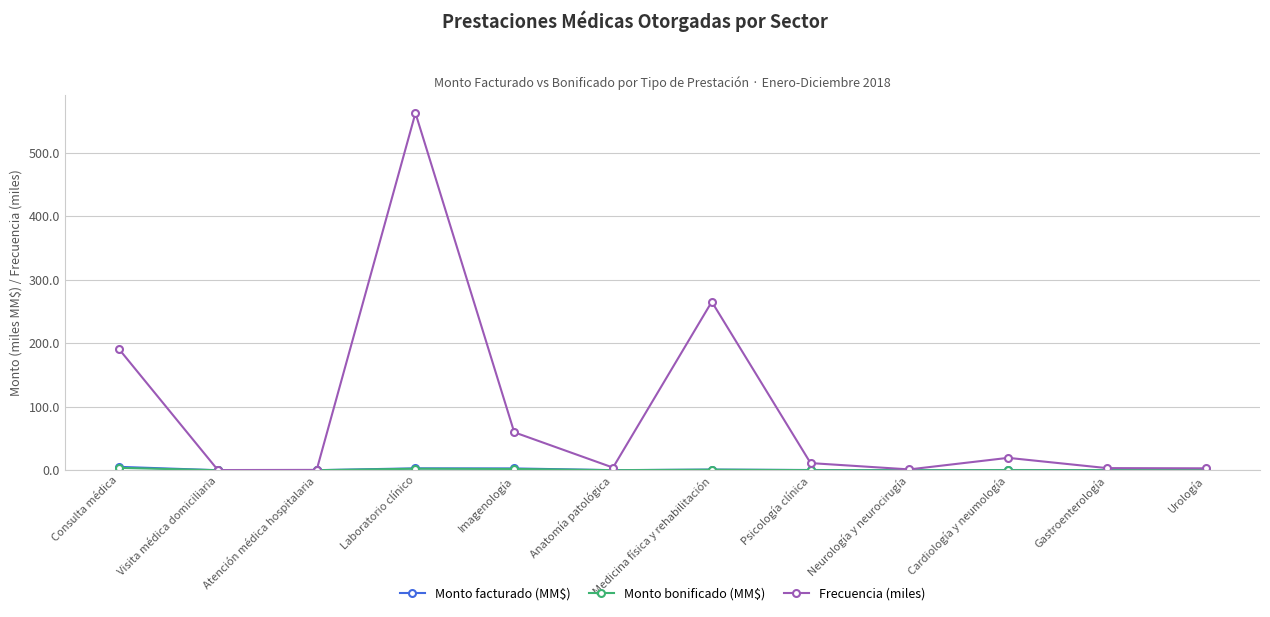

At how many categories does at least one series exceed 109?

3